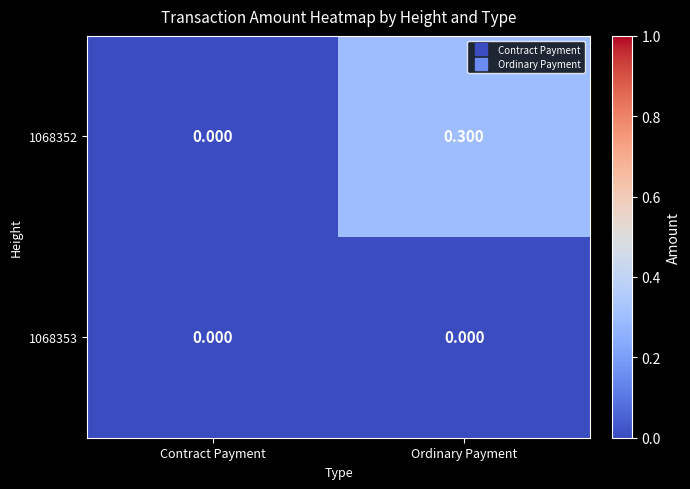

At which label does 1068352 reach its peak?

Ordinary Payment